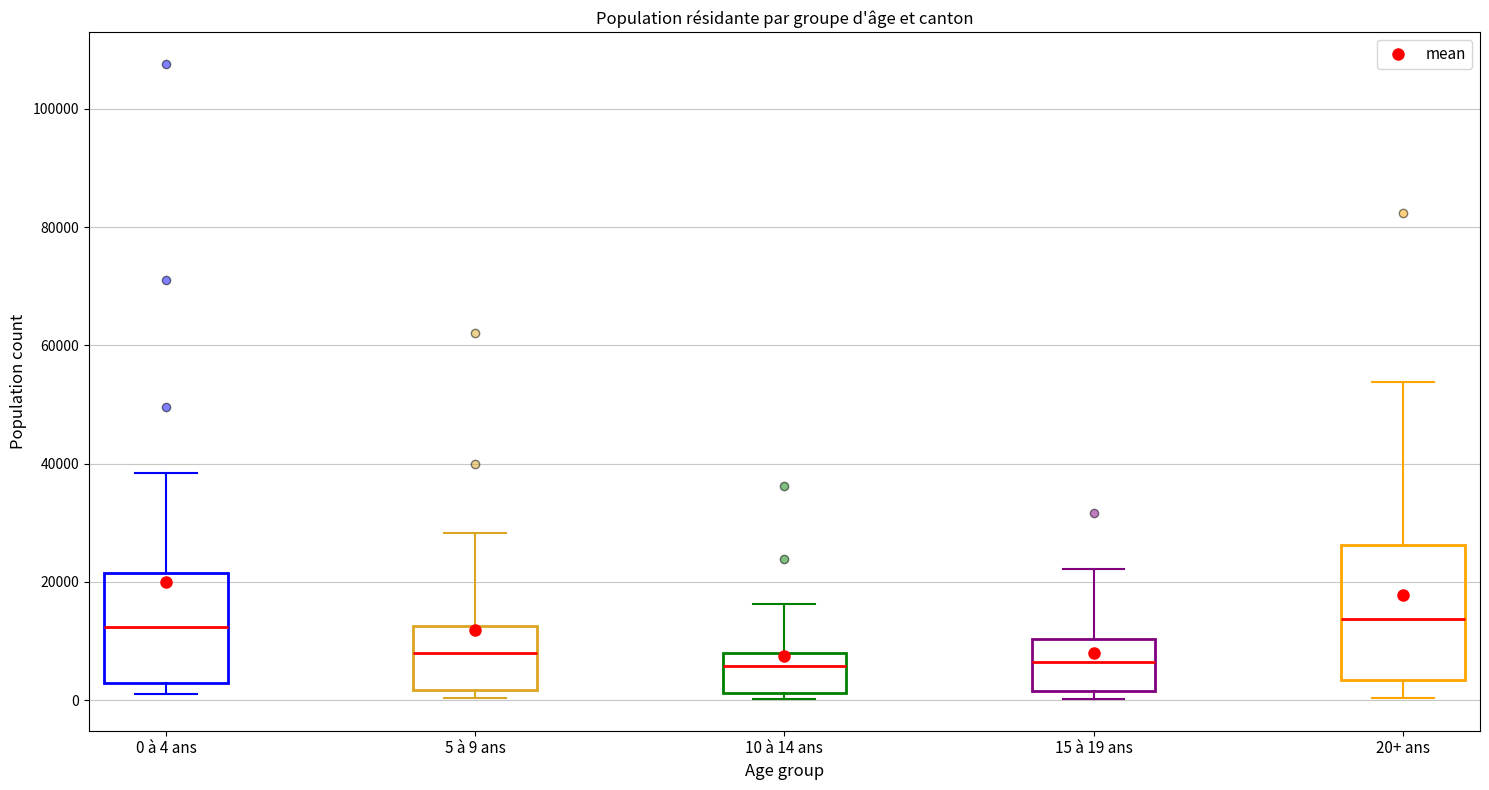

Comparing the boxes themselves (not the whiskers), which one is the tallest?

20+ ans